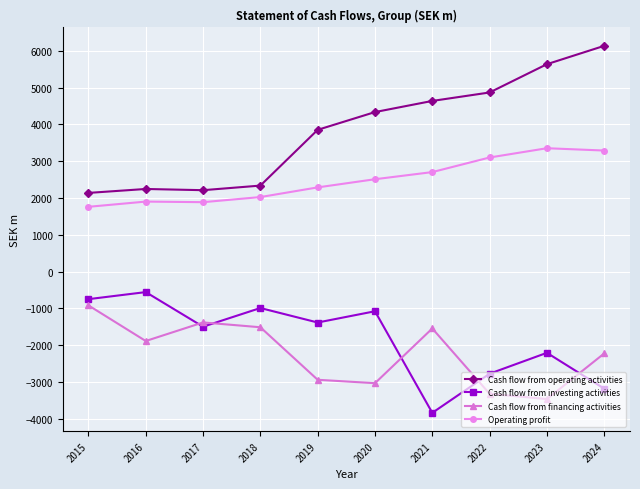

How many interior local peaks does the Cash flow from investing activities series have?

4